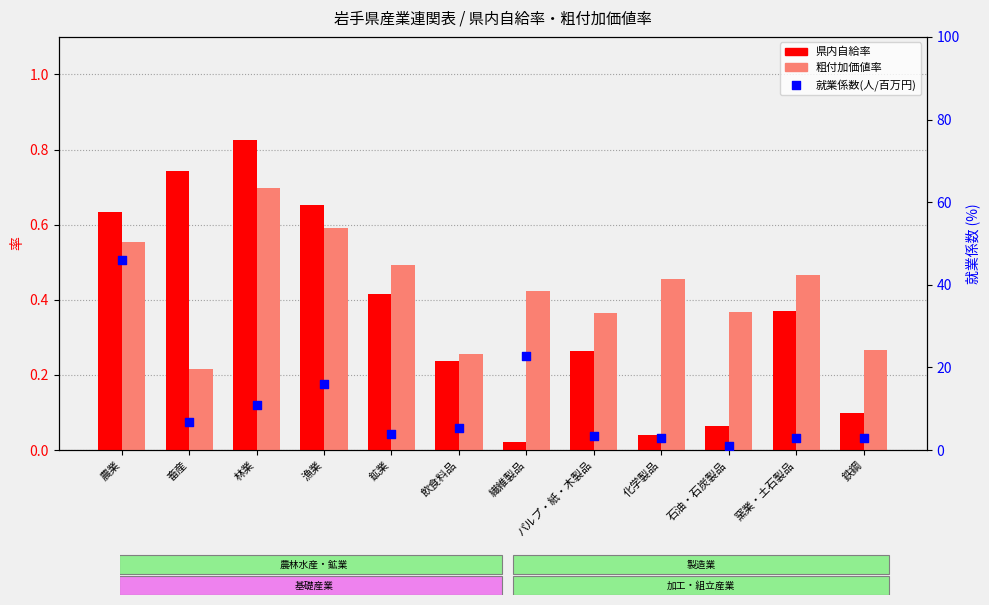

Which series has the largest Y range (max minus min)?

就業係数(人/百万円)